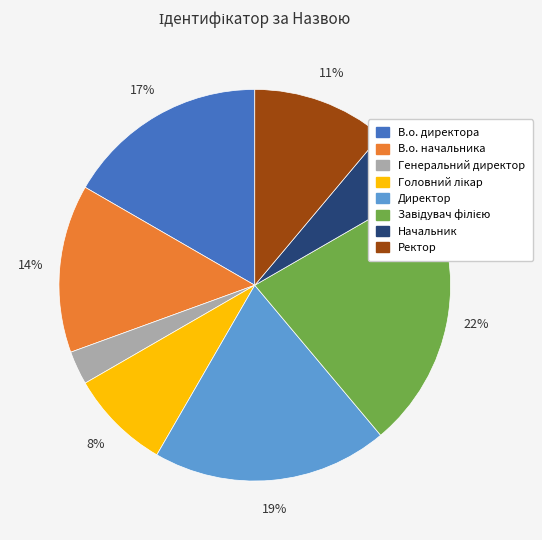

Is it true that Начальник is 1% of the pie?

False